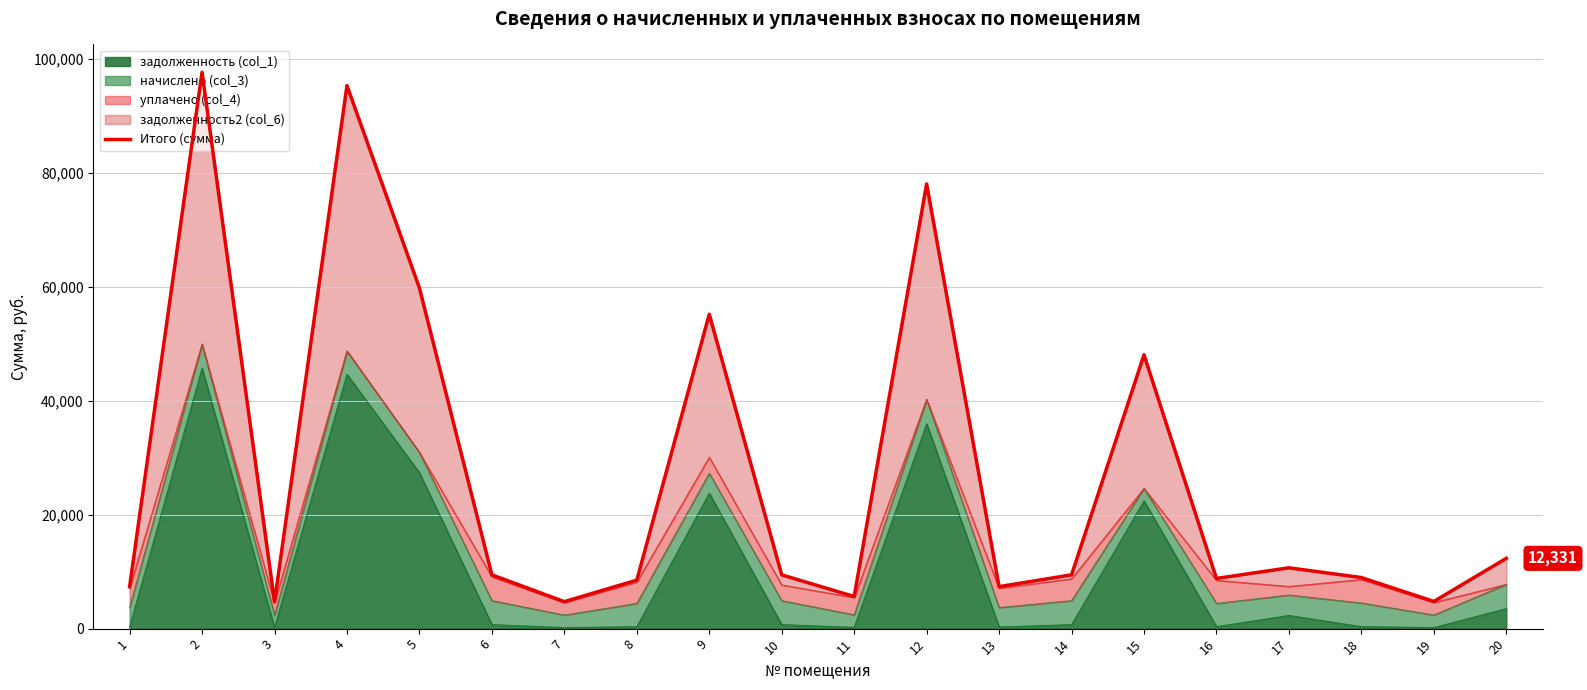

Reading right to left, transcribe all the data shown in this chart.

12330.7	4767.2	8962.0	10672.7	8808.1	48045.7	9439.3	7367.5	78038.5	5638.9	9436.0	55167.2	8506.5	4736.9	9441.6	59776.6	95281.3	4721.4	97625.5	7368.5